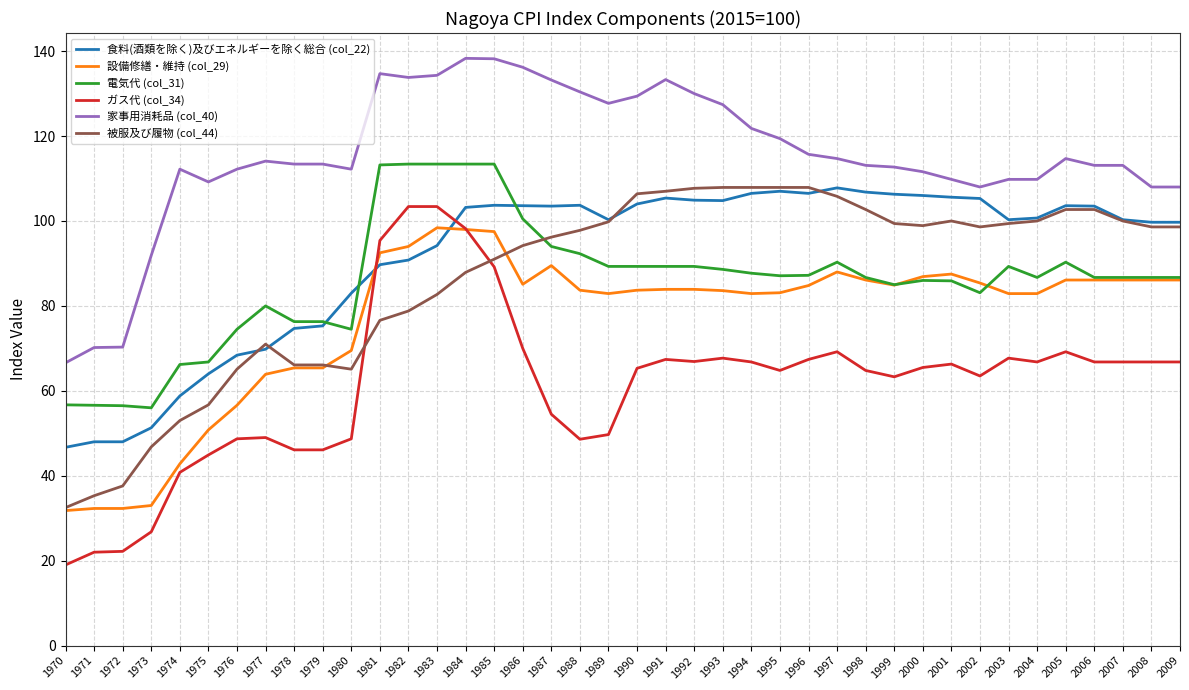

What is the sum of the 電気代 (col_31) values at 1981 and 2000?

199.2